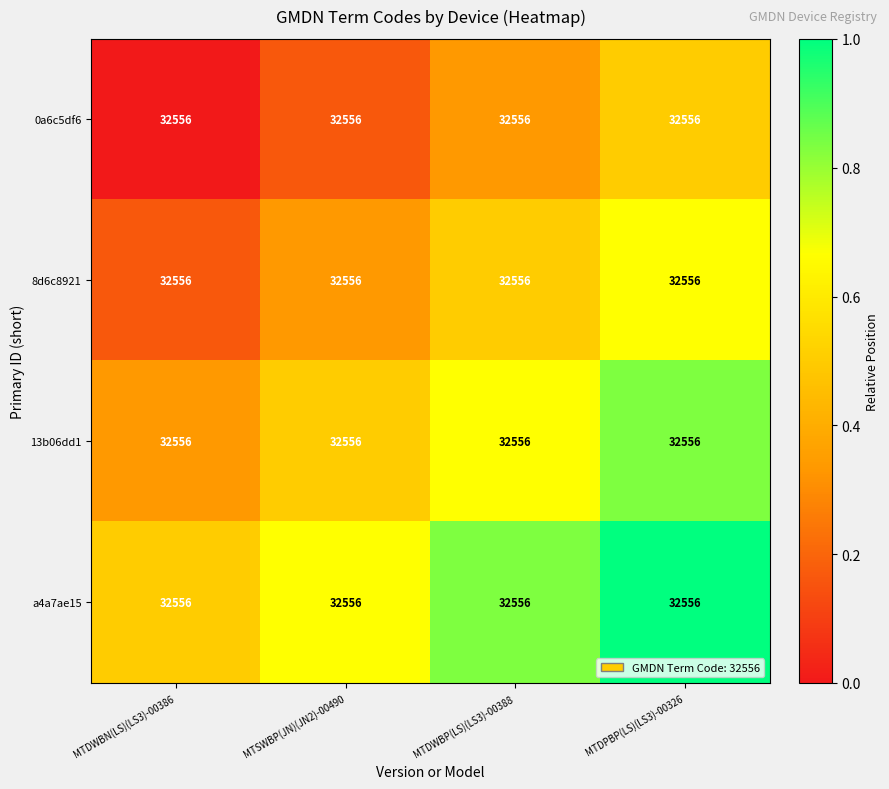

Is it true that 13b06dd1 equals 0.8 at MTSWBP(JN)(JN2)-00490?

False